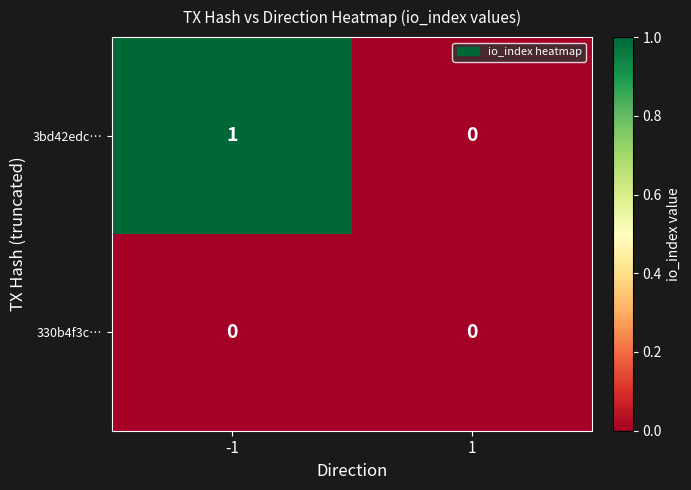

Which series has the largest total across all categories?

3bd42edc…